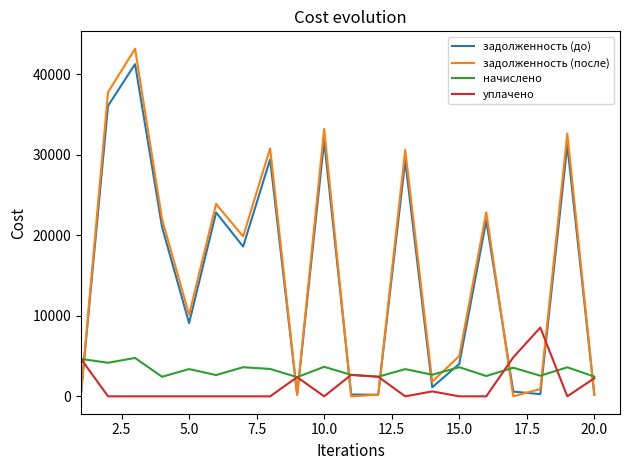

After their last crossing, which series has the higher values: задолженность (после) or уплачено?

уплачено